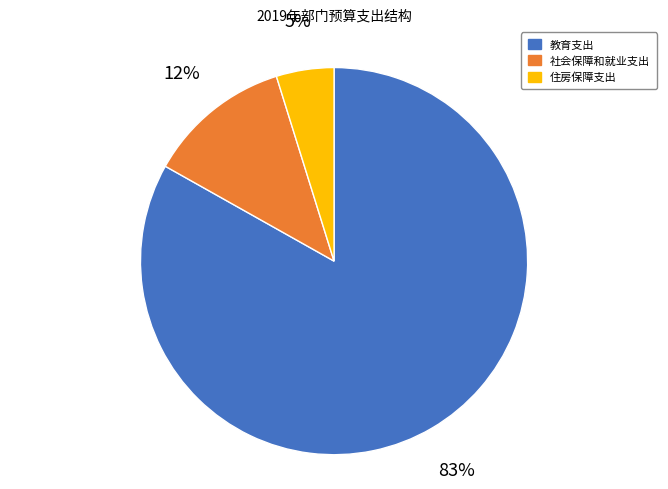

Is there any slice that represents more than half of the pie?

Yes